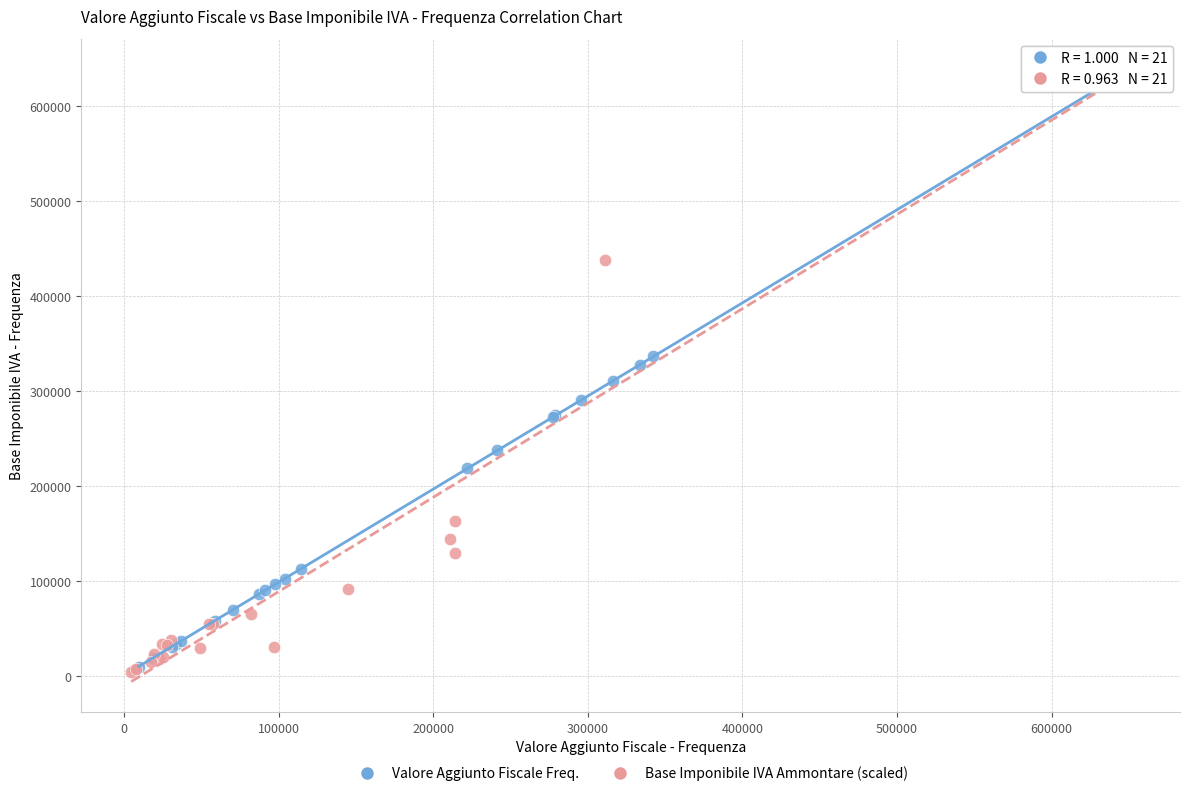

Which series has the widest spread of Y values?

Base Imponibile IVA Ammontare (scaled)